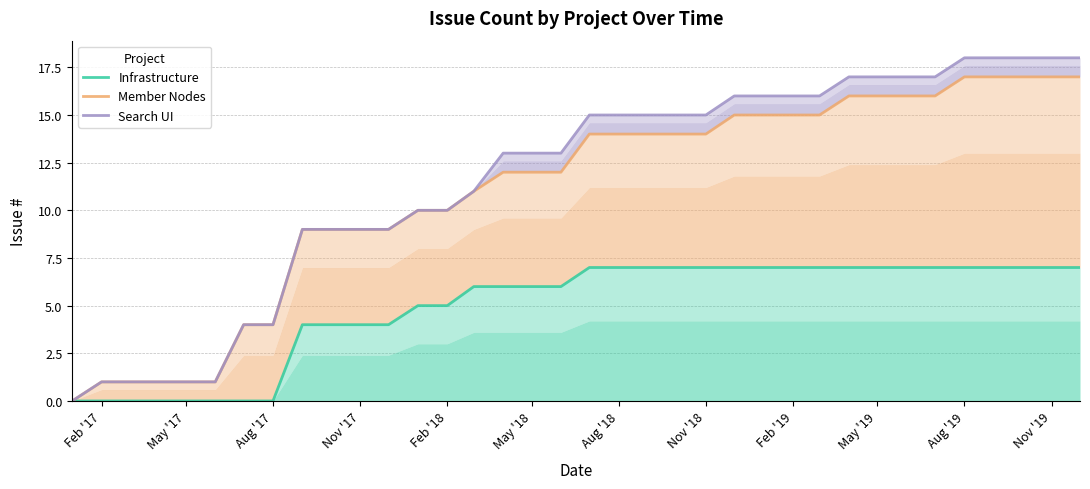

Count the number of categories in the chart.

36